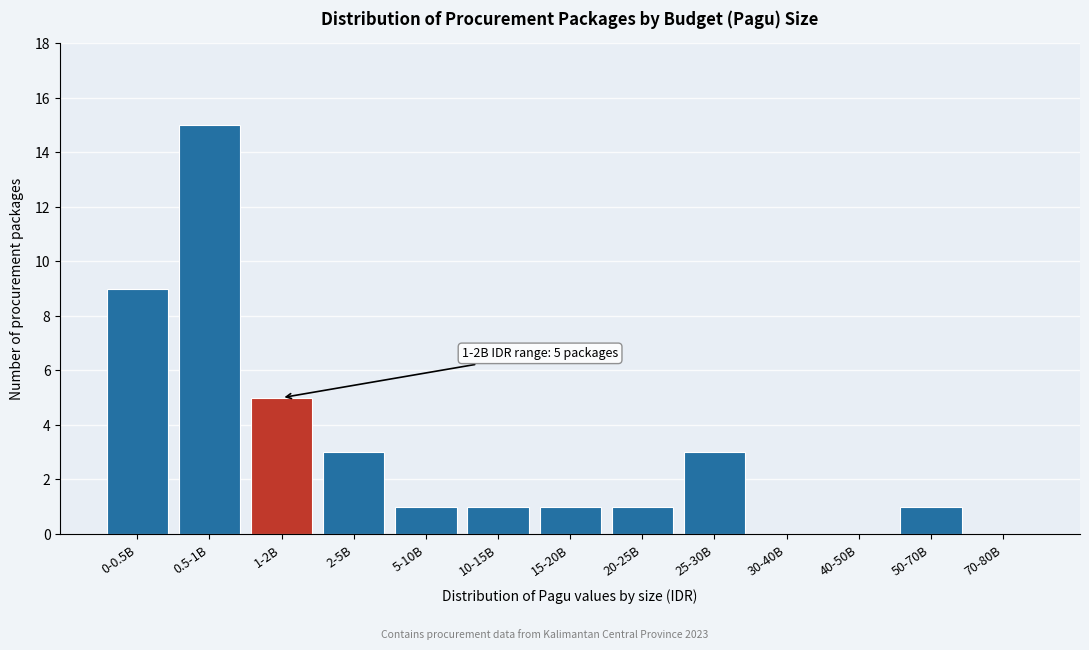

Reading right to left, extract all data points from this chart.

70-80B=0	50-70B=1	40-50B=0	30-40B=0	25-30B=3	20-25B=1	15-20B=1	10-15B=1	5-10B=1	2-5B=3	1-2B=5	0.5-1B=15	0-0.5B=9